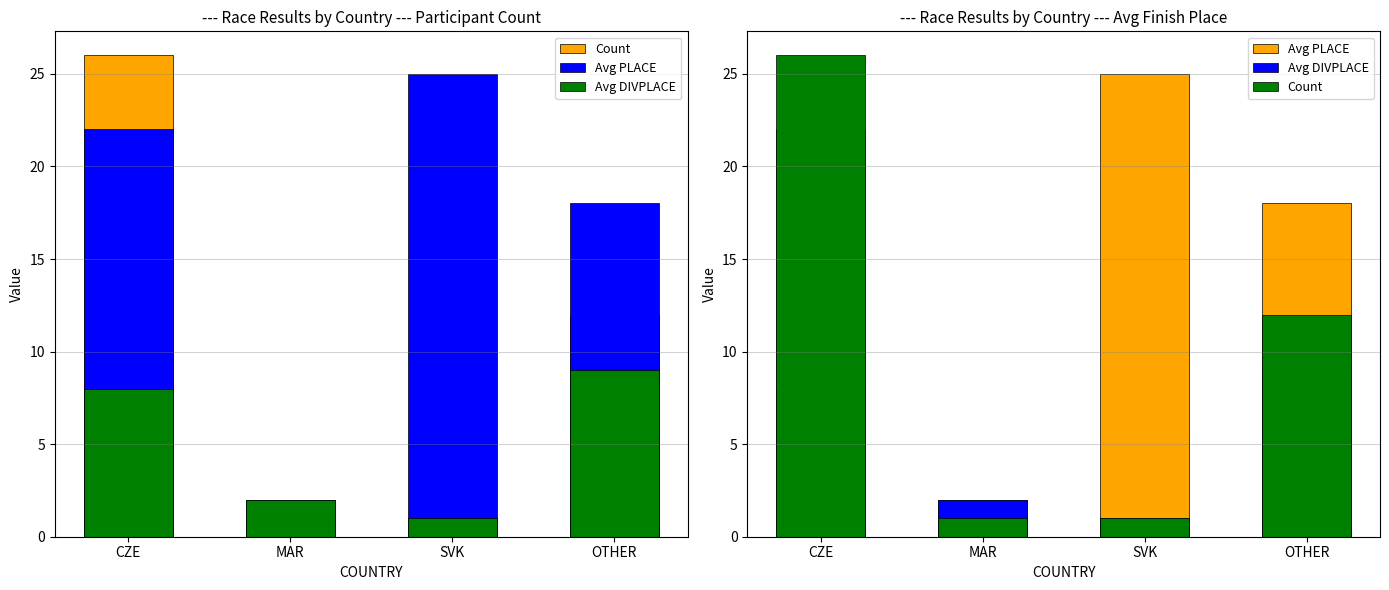

How many bars are there in each group?

3